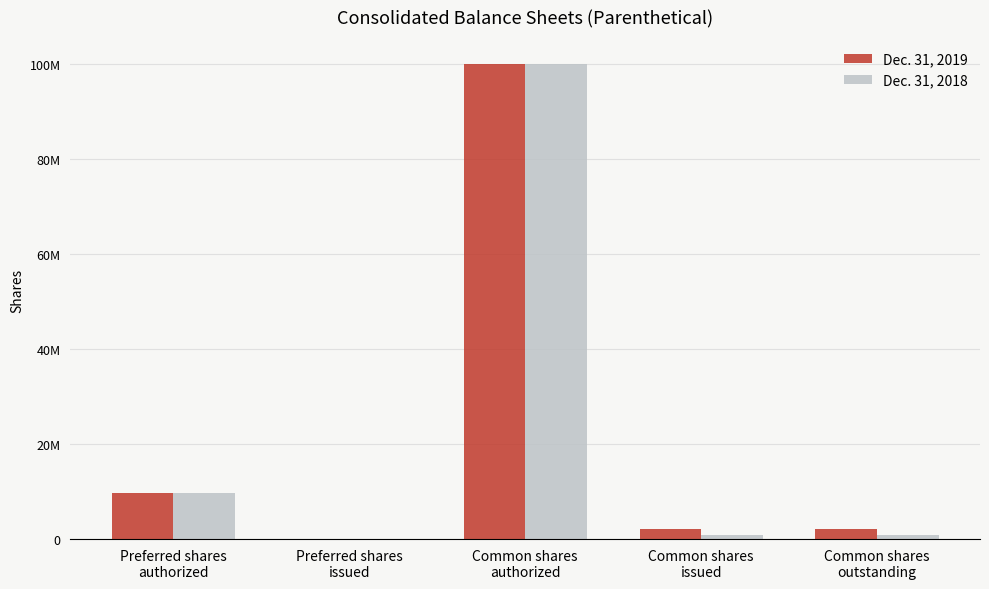

What is the label of the 3rd bar from the left?

Common shares
authorized